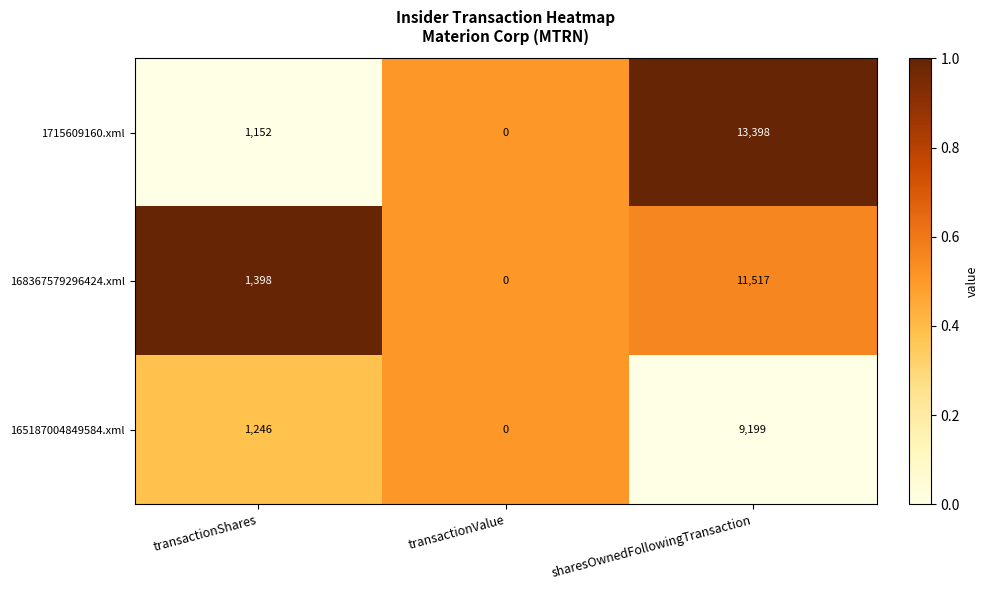

Reading left to right, what are all the values shown in this chart?

1715609160.xml: transactionShares=1152	transactionValue=0	sharesOwnedFollowingTransaction=13398
168367579296424.xml: transactionShares=1398	transactionValue=0	sharesOwnedFollowingTransaction=11517
165187004849584.xml: transactionShares=1246	transactionValue=0	sharesOwnedFollowingTransaction=9199